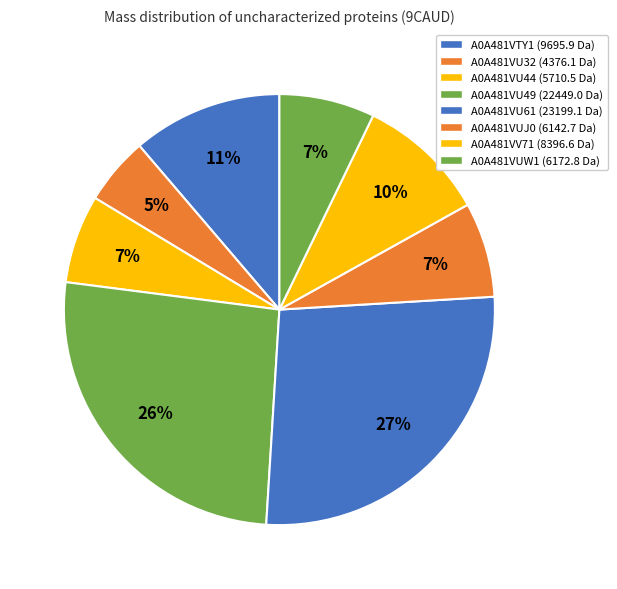

Which slice is the smallest?

A0A481VU32